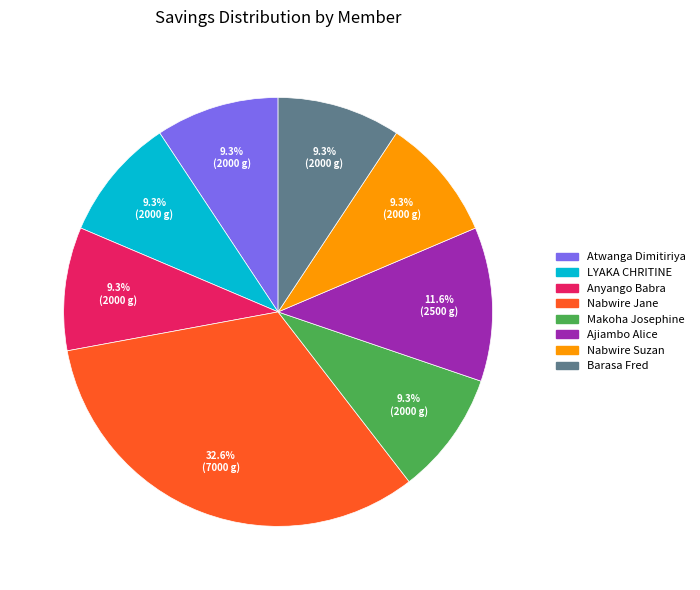

Count the number of slices in the pie.

8